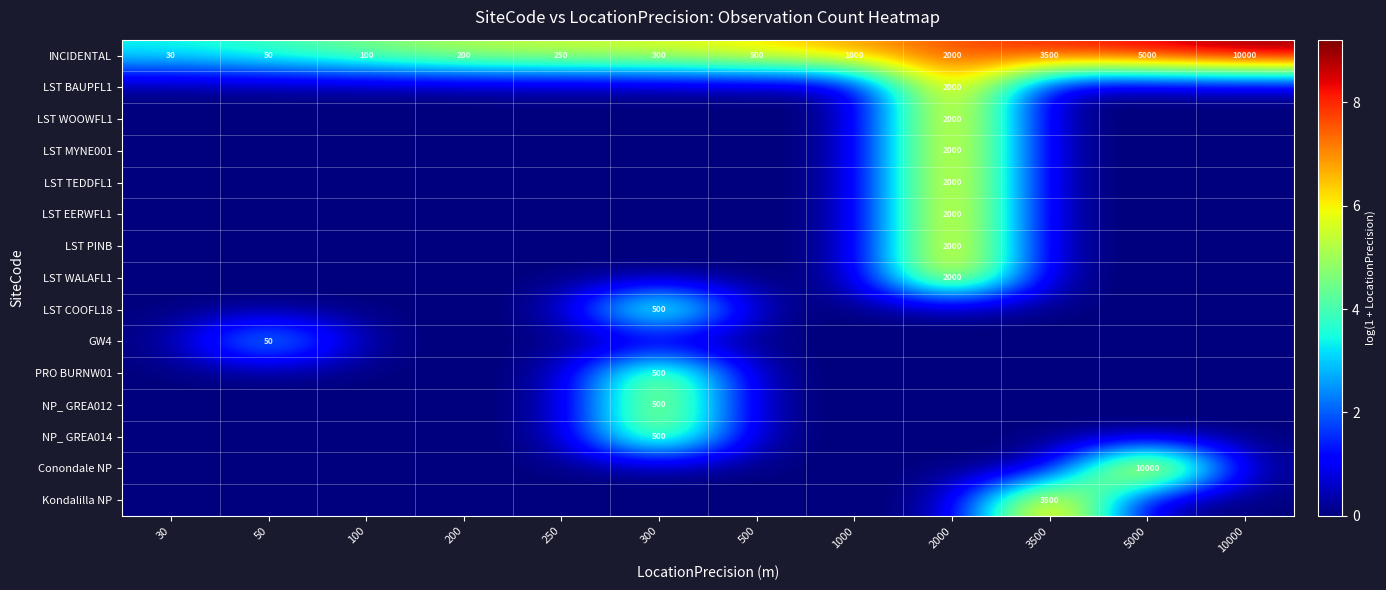

What is the difference between the second highest and second lowest values in the INCIDENTAL series?

4950